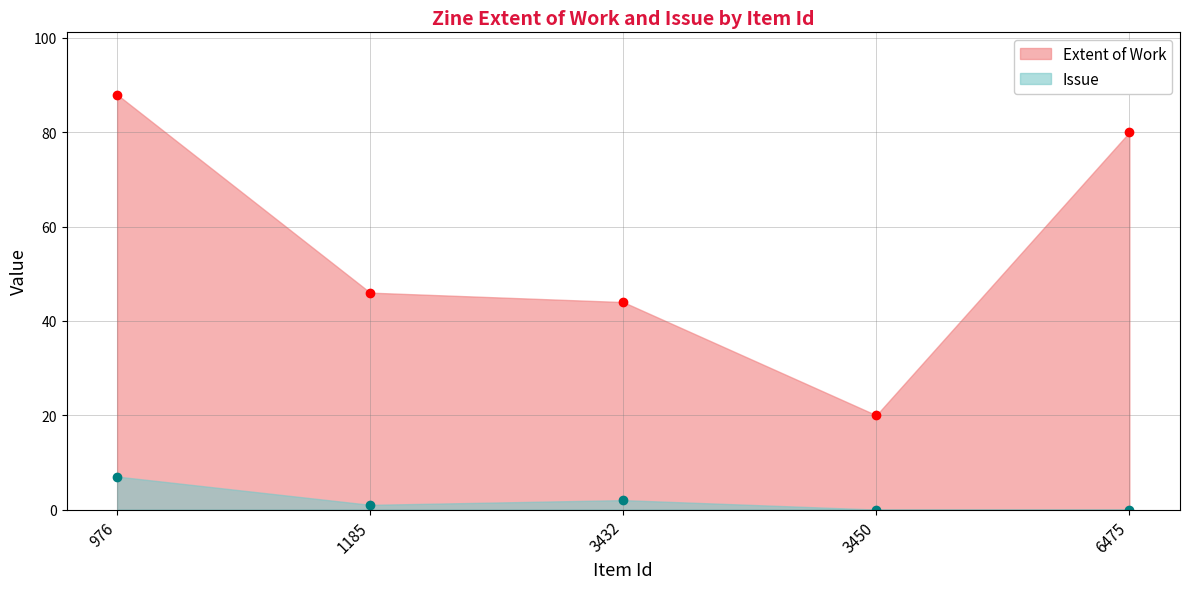

Reading right to left, transcribe all the data shown in this chart.

Extent of Work: 80	20	44	46	88
Issue: 0	0	2	1	7